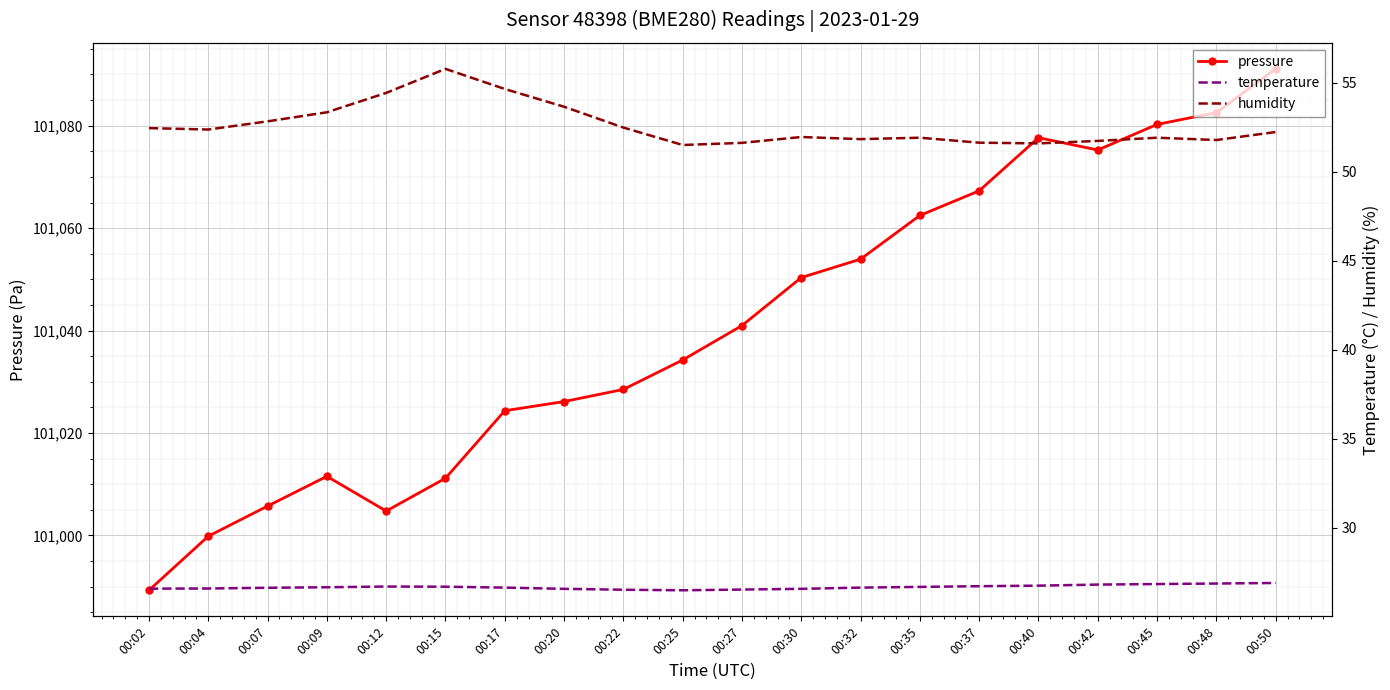

What is the value of the pressure point at the 5th from the left?

101004.8